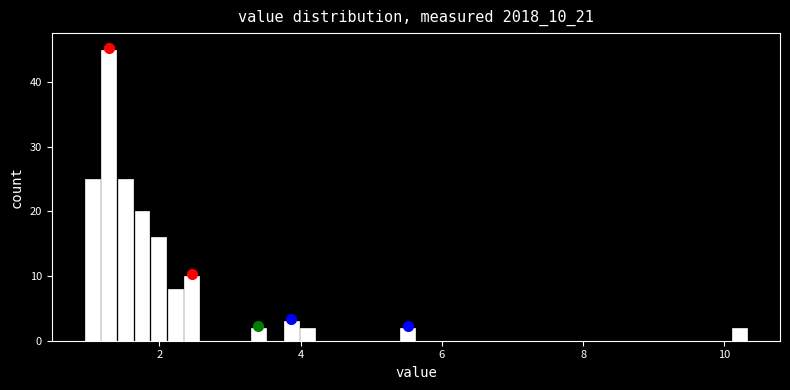

Read against the x-axis, roughly where is the centre of the tallest bar?

1.2